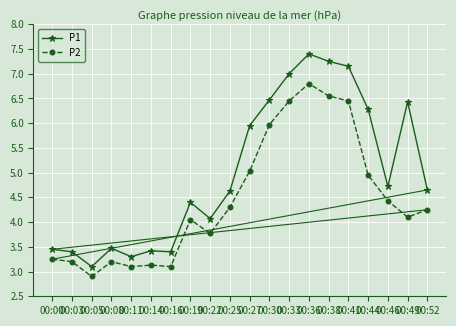

What is the difference between the P1 values at 00:52 and 00:30?

1.8